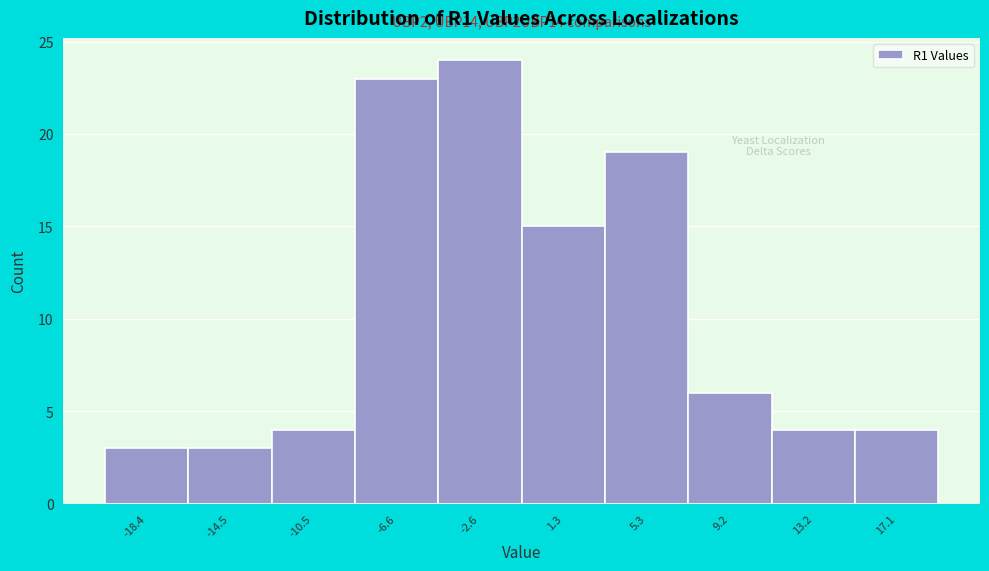

Which range on the x-axis has the tallest bar?

-4.5 to -0.5